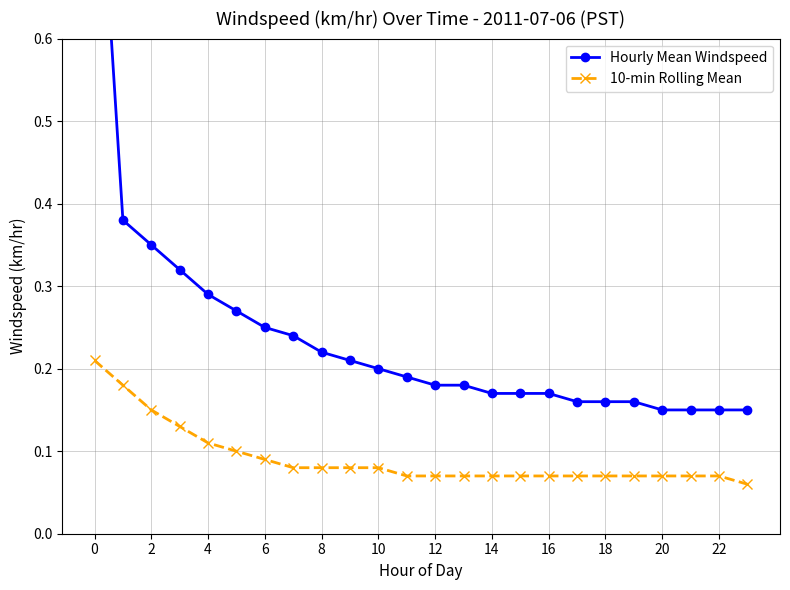

Between 16 and 23, which series saw the biggest shift?

Hourly Mean Windspeed